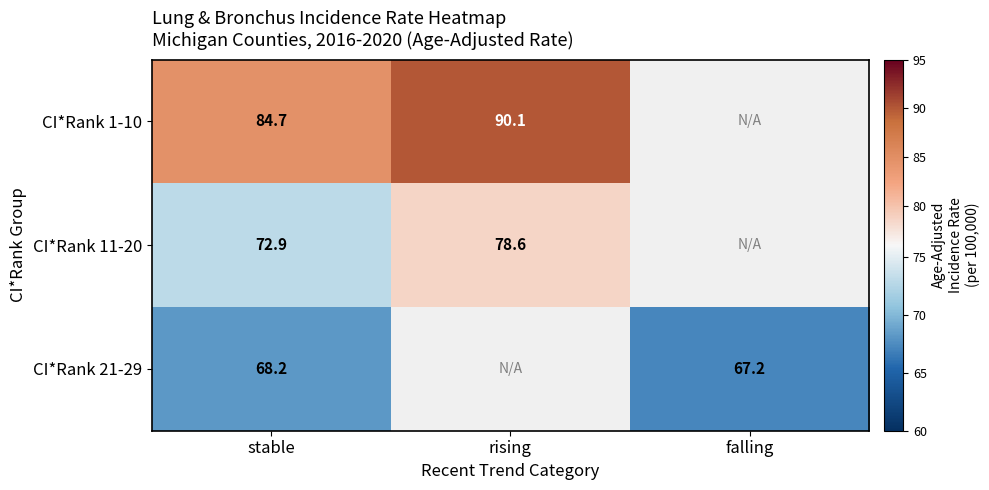

Is the value of CI*Rank 21-29 at stable greater than the value of CI*Rank 1-10 at stable?

No